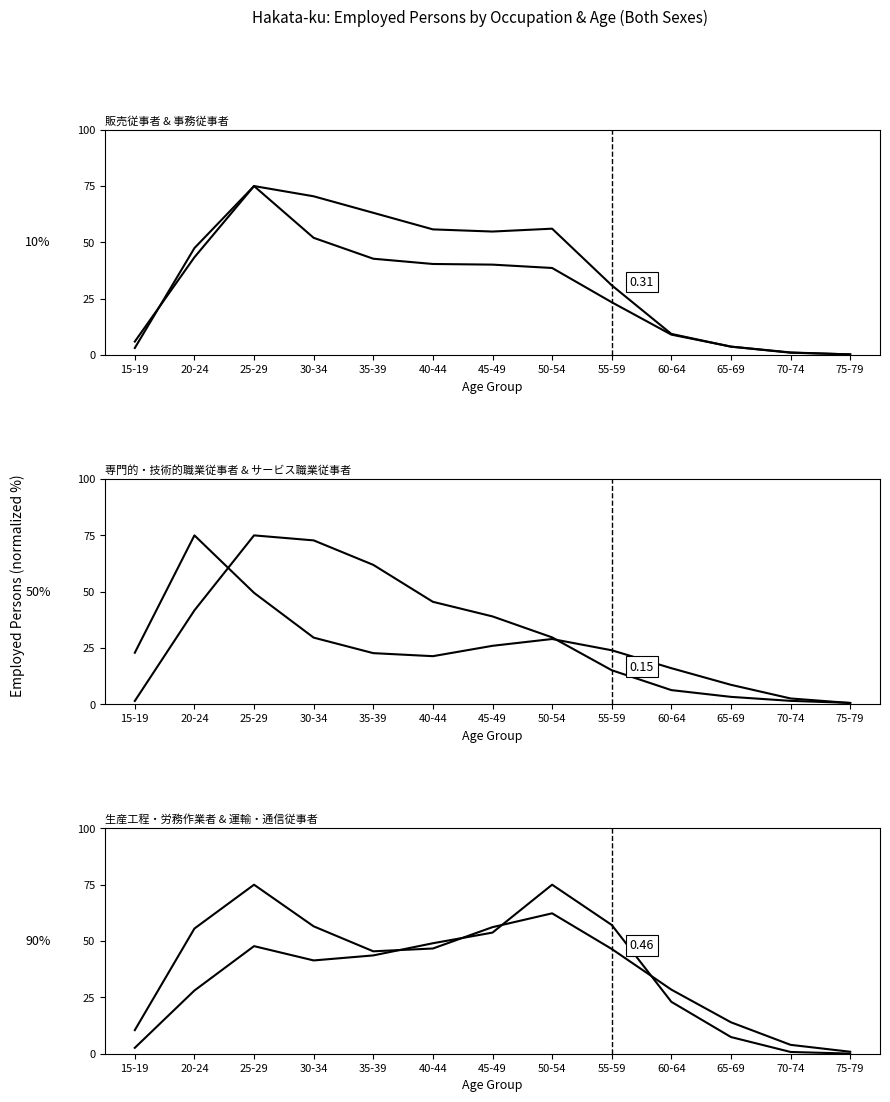

What is the difference between the highest and lowest values at 50-54?

46.0